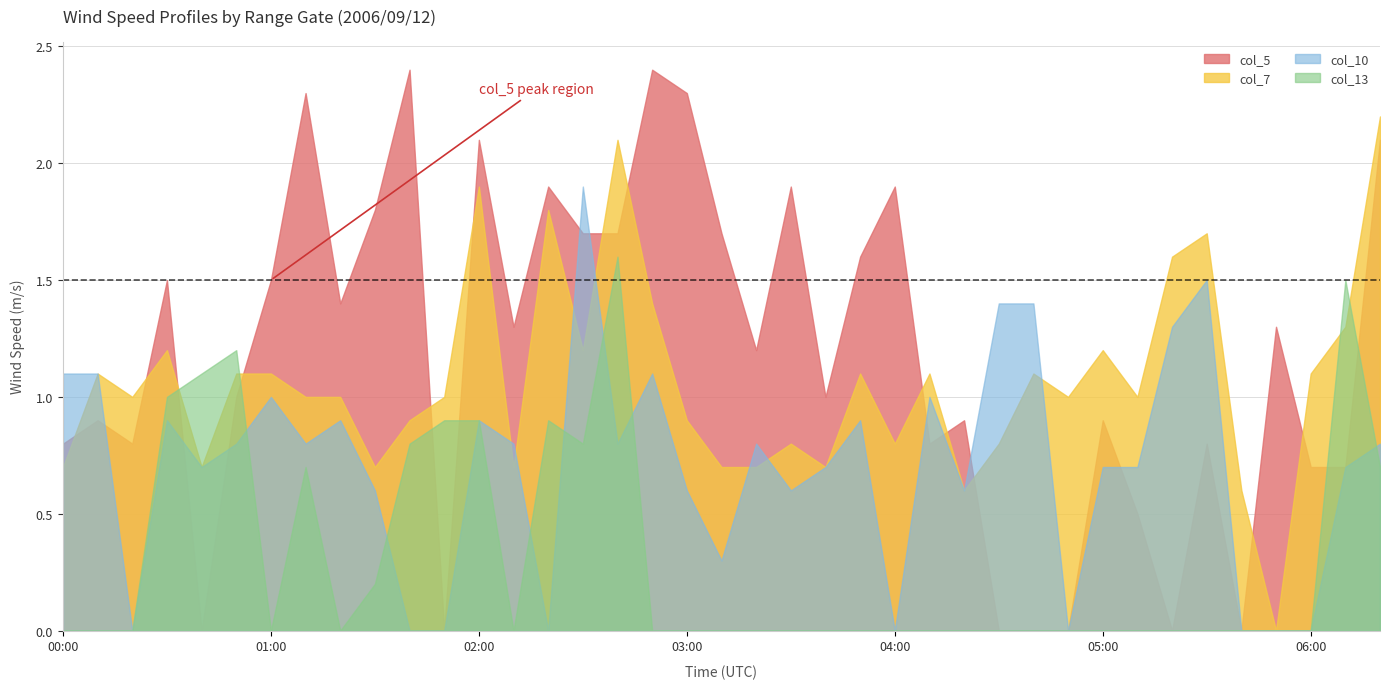

Which series has the widest spread of values?

col_5